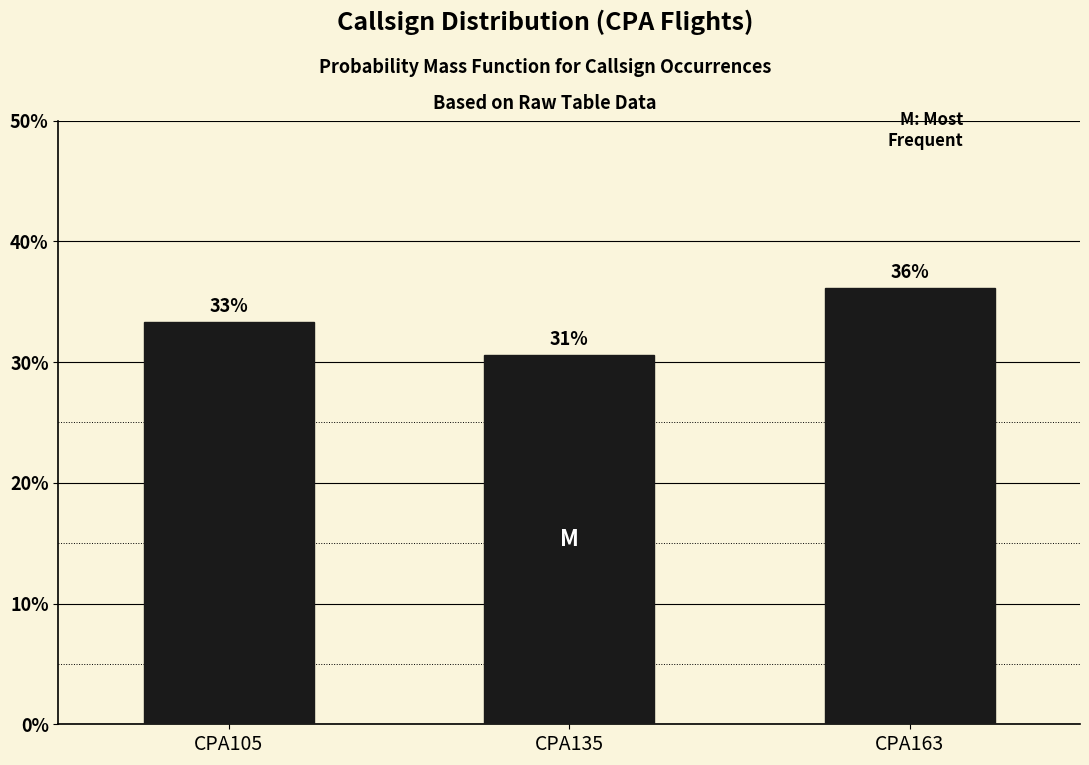

Does the chart contain any negative values?

No